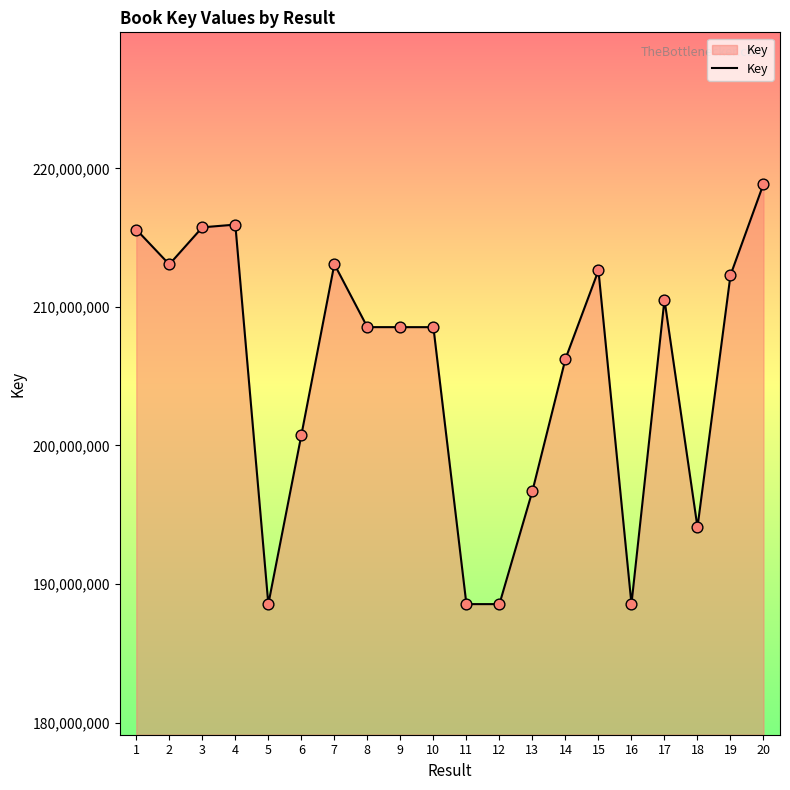

What is the change in value from 1 to 20?

+3289823